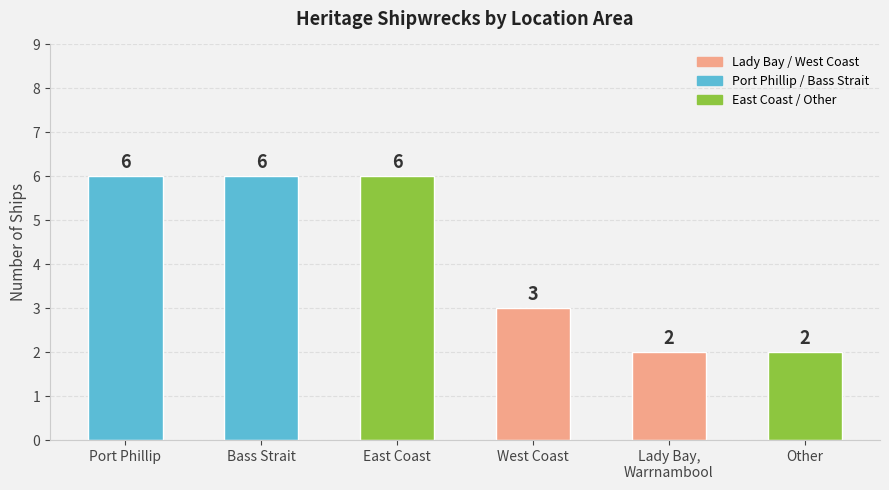

What is the maximum value shown in the chart?

6